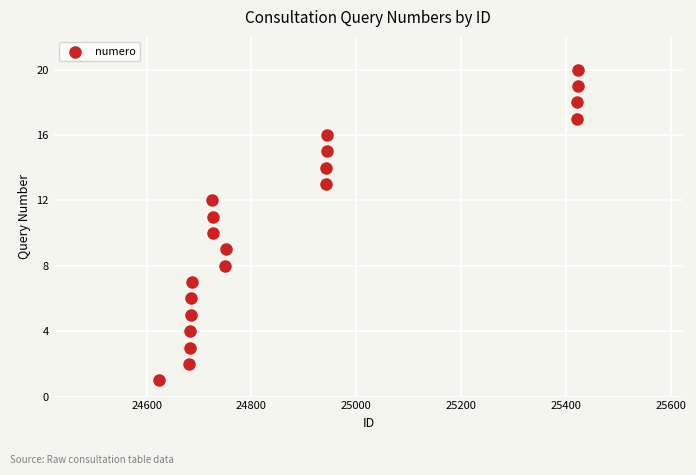

What is the range of X values (max minus min)?

800